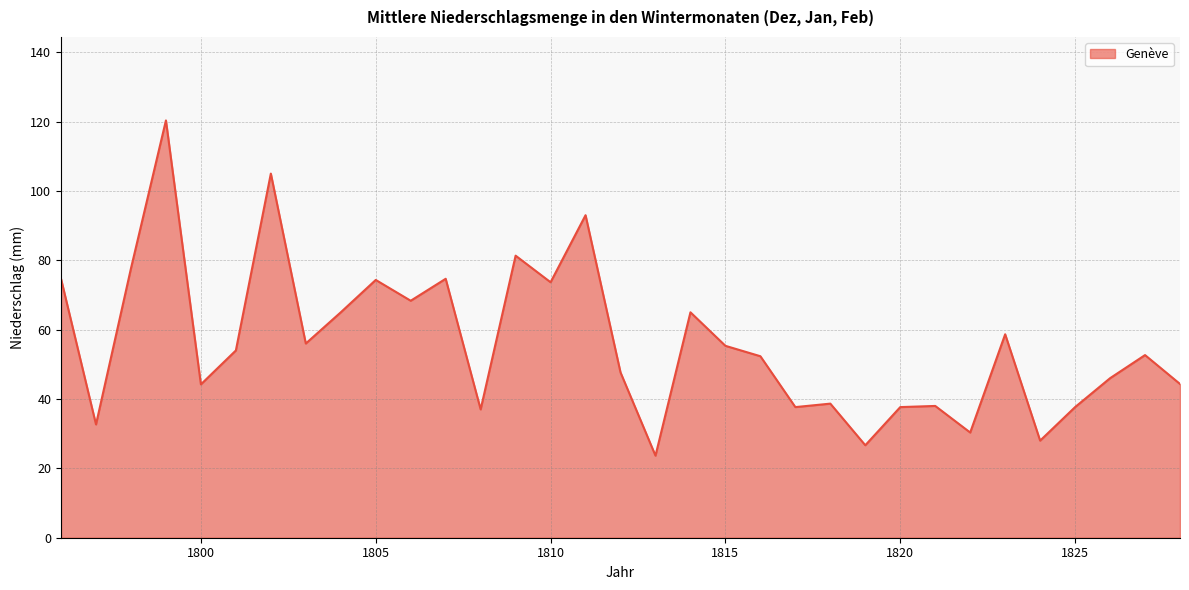

What is the difference between the maximum and minimum values?

96.7